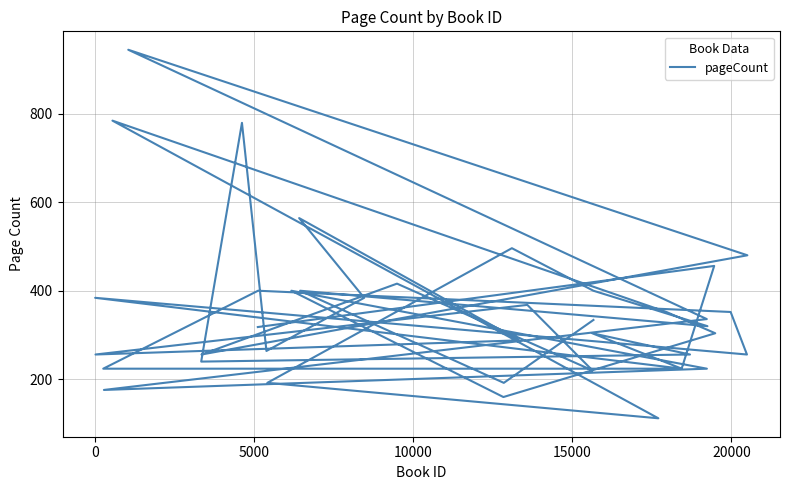

What is the sum of all values?

14039